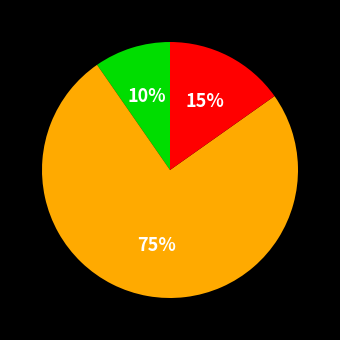

To the nearest percent, what is the average slice percentage?

33%